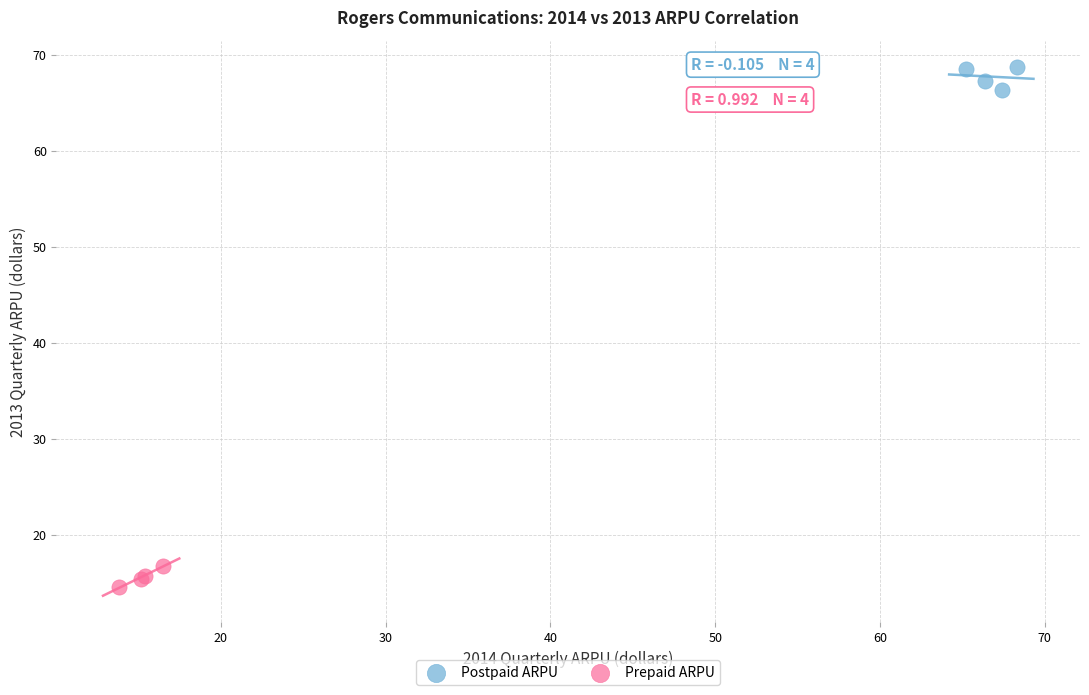

Which series reaches the minimum Y coordinate?

Prepaid ARPU